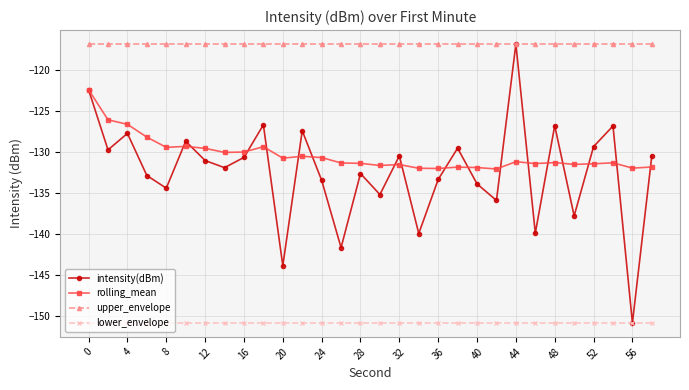

What is the lowest value of the intensity(dBm) series?

-150.9